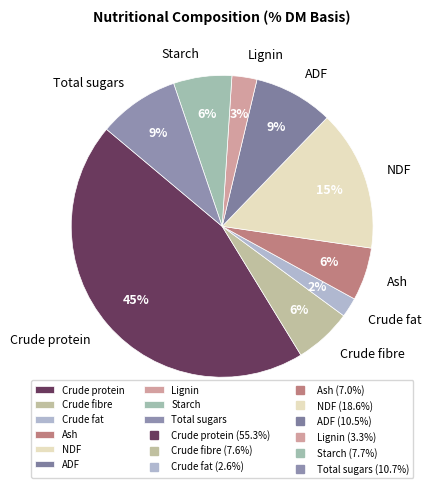

Combined, do Crude protein and ADF account for over 50%?

Yes